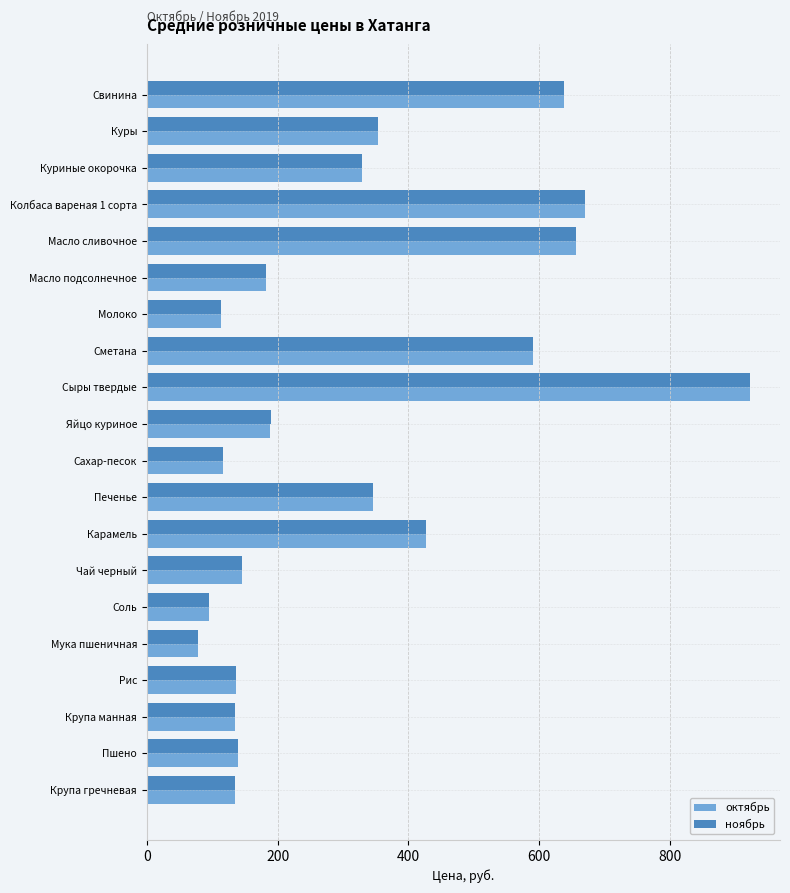

What is the difference between the maximum and minimum values in the ноябрь series?

844.5